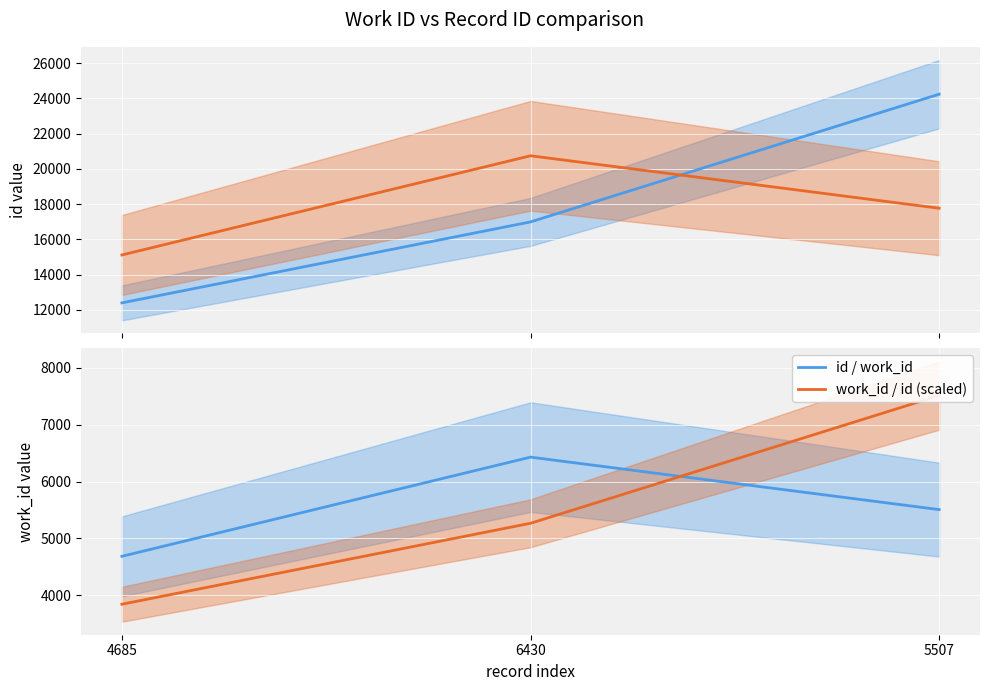

How many values in the work_id (scaled) series exceed 17769?

2